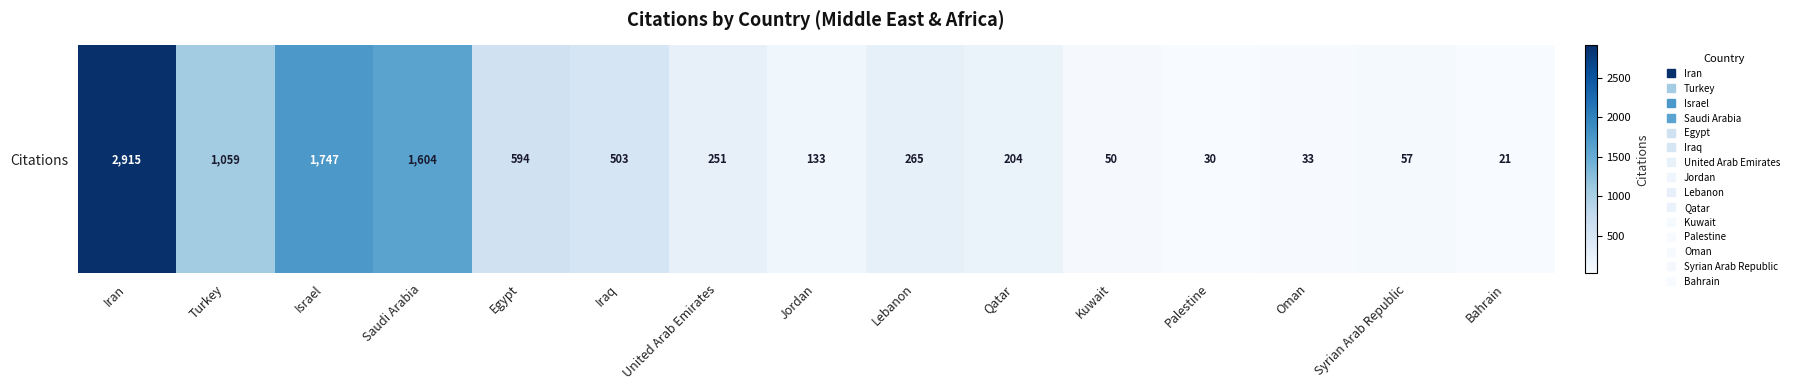

What is the average value?

631